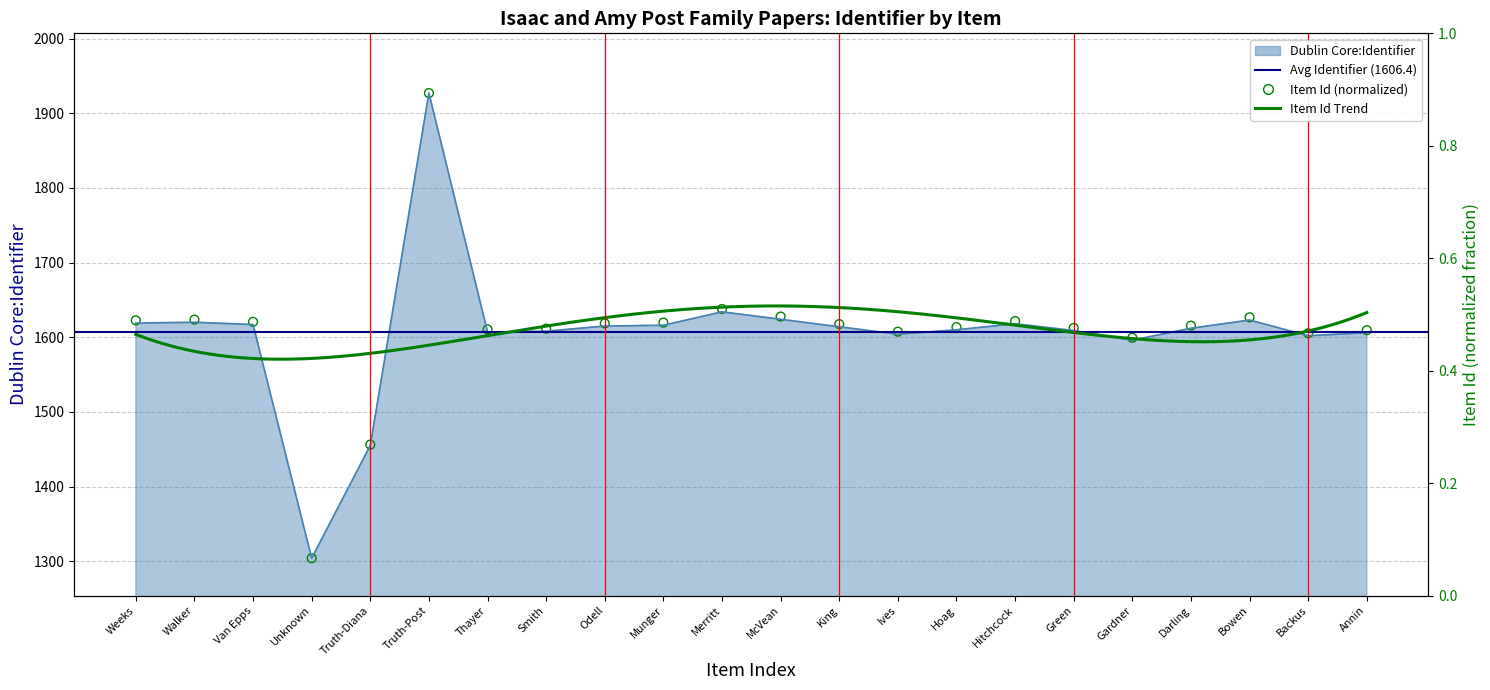

Which series contains the highest Y value?

Dublin Core:Identifier